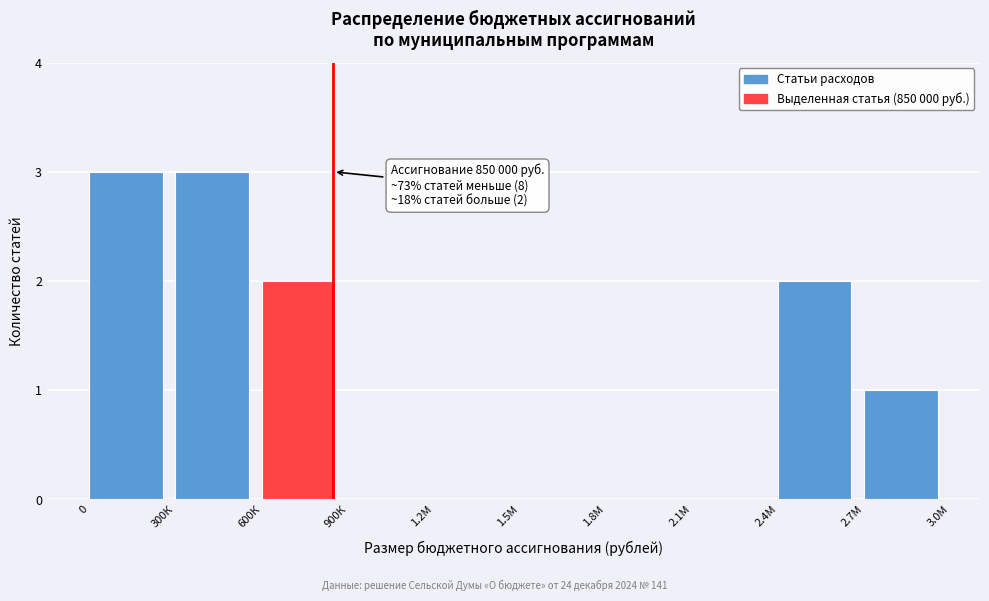

Reading left to right, what are all the values shown in this chart?

0=3	300К=3	600К=2	900К=0	1.2М=0	1.5М=0	1.8М=0	2.1М=0	2.4М=2	2.7М=1